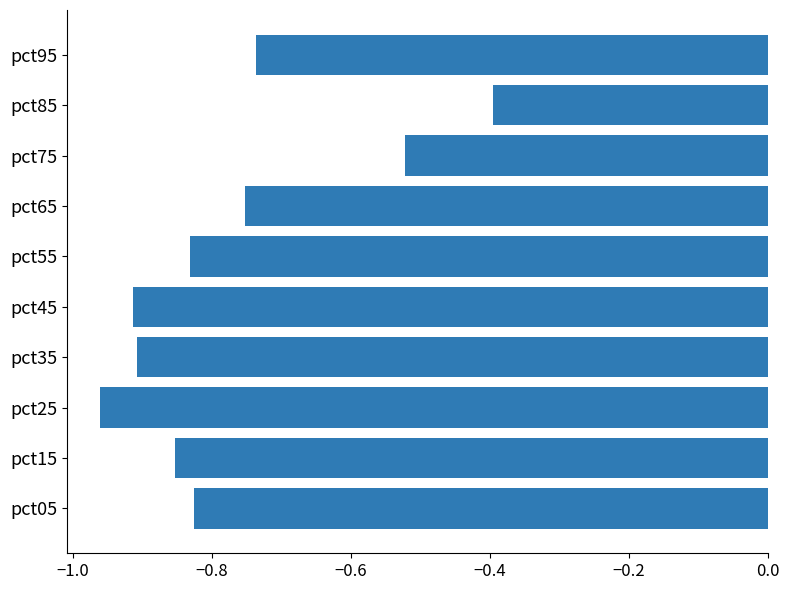

What is the difference between the maximum and second lowest values?

0.5